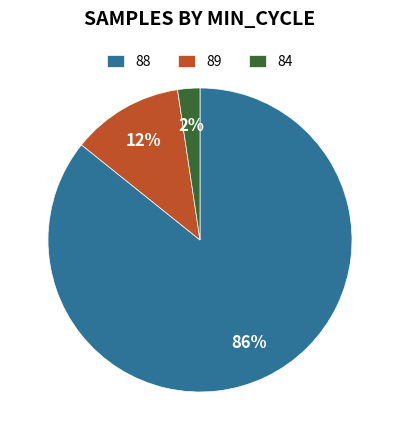

Approximately how many times larger is the value at 84 compared to 88?

0.0